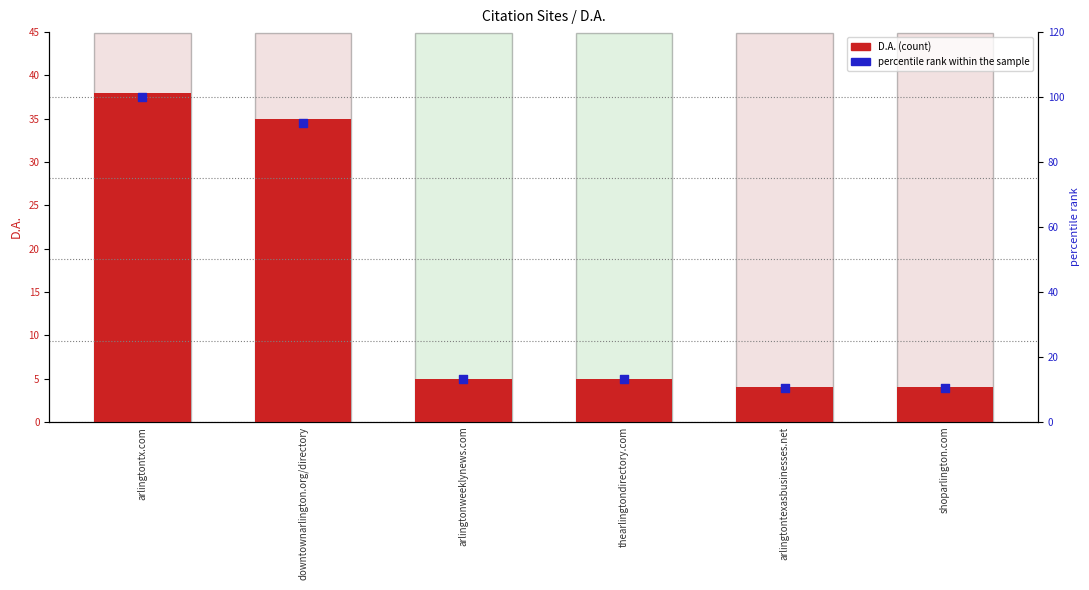

Is the value of percentile rank within the sample at arlingtontx.com greater than the value of D.A. at arlingtontx.com?

Yes